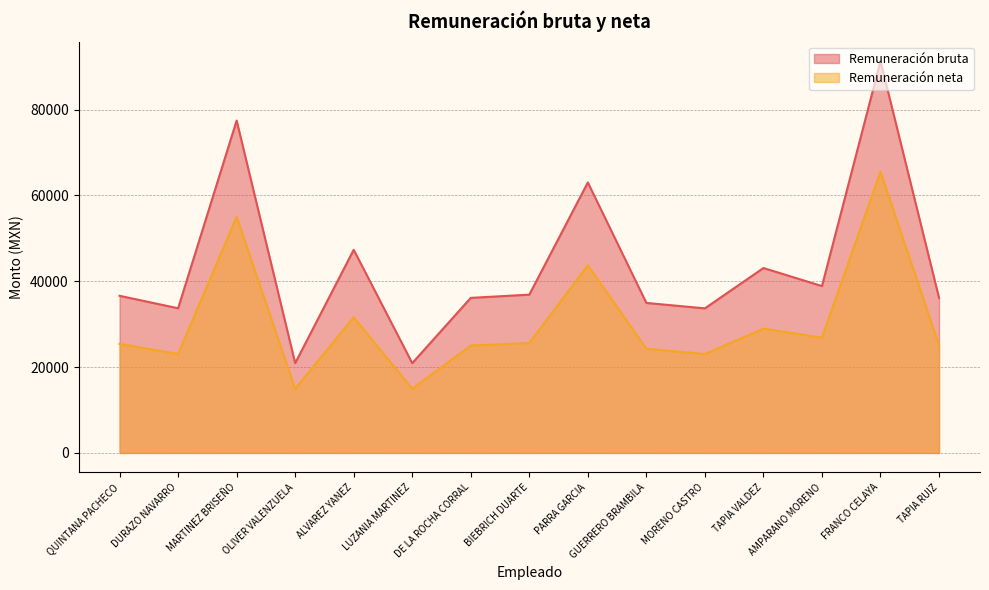

How many lines are shown in the chart?

2